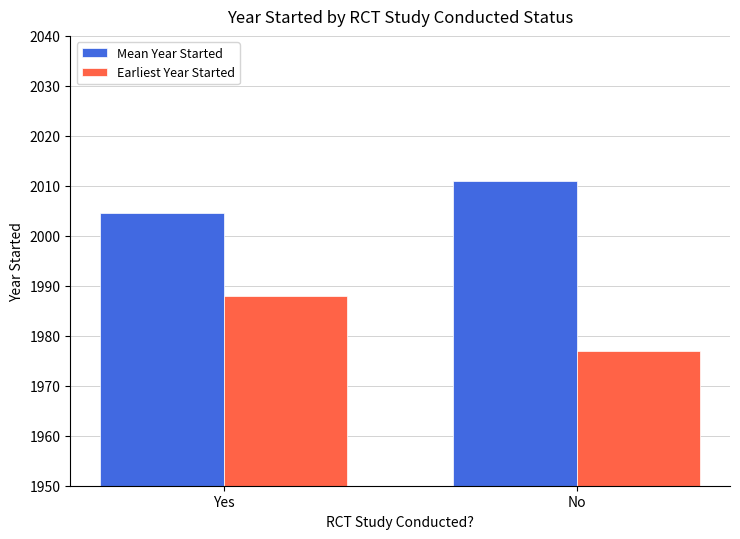

What is the label of the 2nd bar from the left?

No